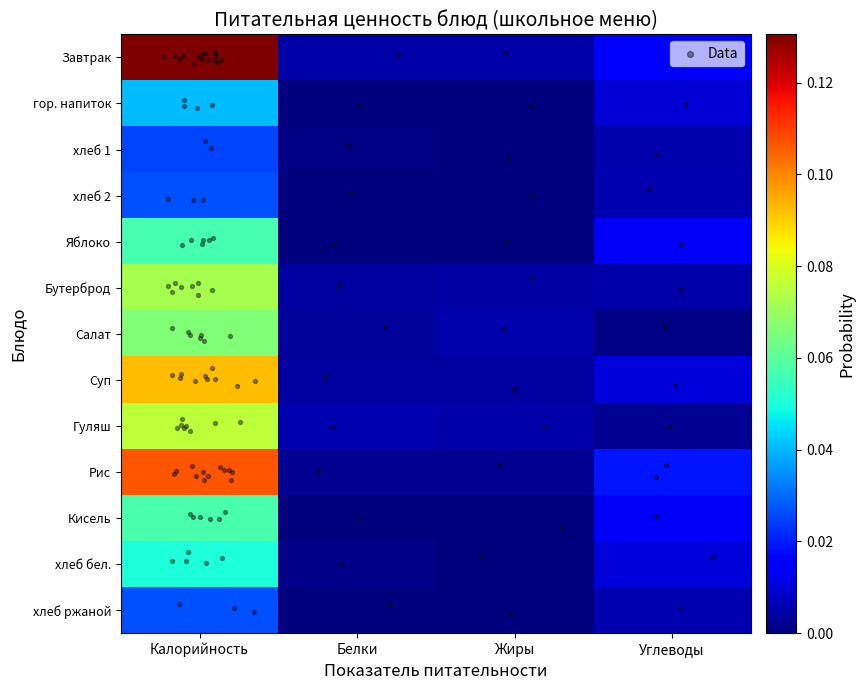

Reading left to right, list all the values displayed in this chart.

Завтрак: Калорийность=0.1	Белки=0.0	Жиры=0.0	Углеводы=0.0
гор. напиток: Калорийность=0.0	Белки=0.0	Жиры=0.0	Углеводы=0.0
хлеб 1: Калорийность=0.0	Белки=0.0	Жиры=0.0	Углеводы=0.0
хлеб 2: Калорийность=0.0	Белки=0.0	Жиры=0.0	Углеводы=0.0
Яблоко: Калорийность=0.1	Белки=0.0	Жиры=0.0	Углеводы=0.0
Бутерброд: Калорийность=0.1	Белки=0.0	Жиры=0.0	Углеводы=0.0
Салат: Калорийность=0.1	Белки=0.0	Жиры=0.0	Углеводы=0.0
Суп: Калорийность=0.1	Белки=0.0	Жиры=0.0	Углеводы=0.0
Гуляш: Калорийность=0.1	Белки=0.0	Жиры=0.0	Углеводы=0.0
Рис: Калорийность=0.1	Белки=0.0	Жиры=0.0	Углеводы=0.0
Кисель: Калорийность=0.1	Белки=0.0	Жиры=0.0	Углеводы=0.0
хлеб бел.: Калорийность=0.1	Белки=0.0	Жиры=0.0	Углеводы=0.0
хлеб ржаной: Калорийность=0.0	Белки=0.0	Жиры=0.0	Углеводы=0.0